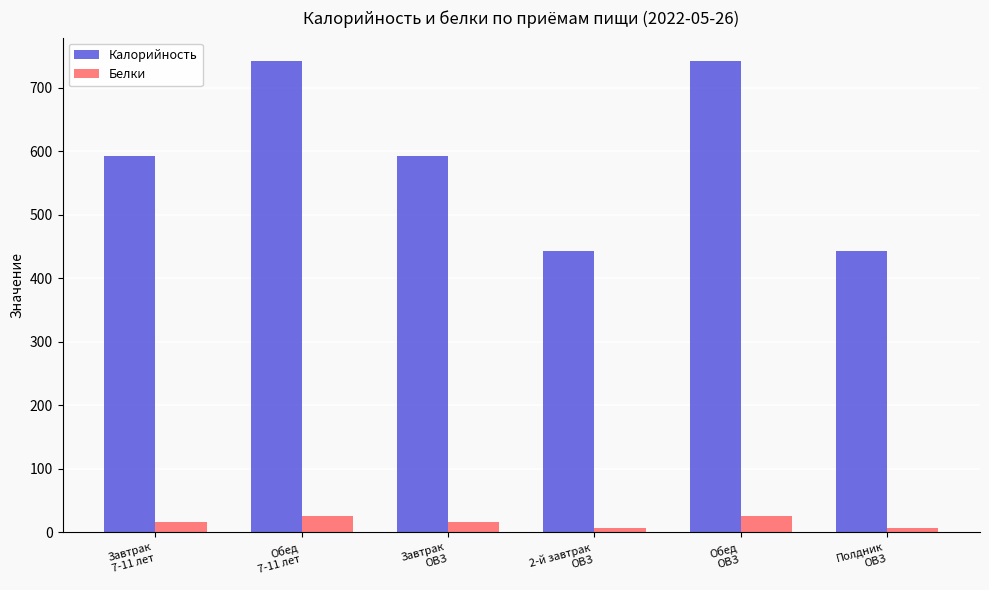

At how many categories does at least one series exceed 397?

6